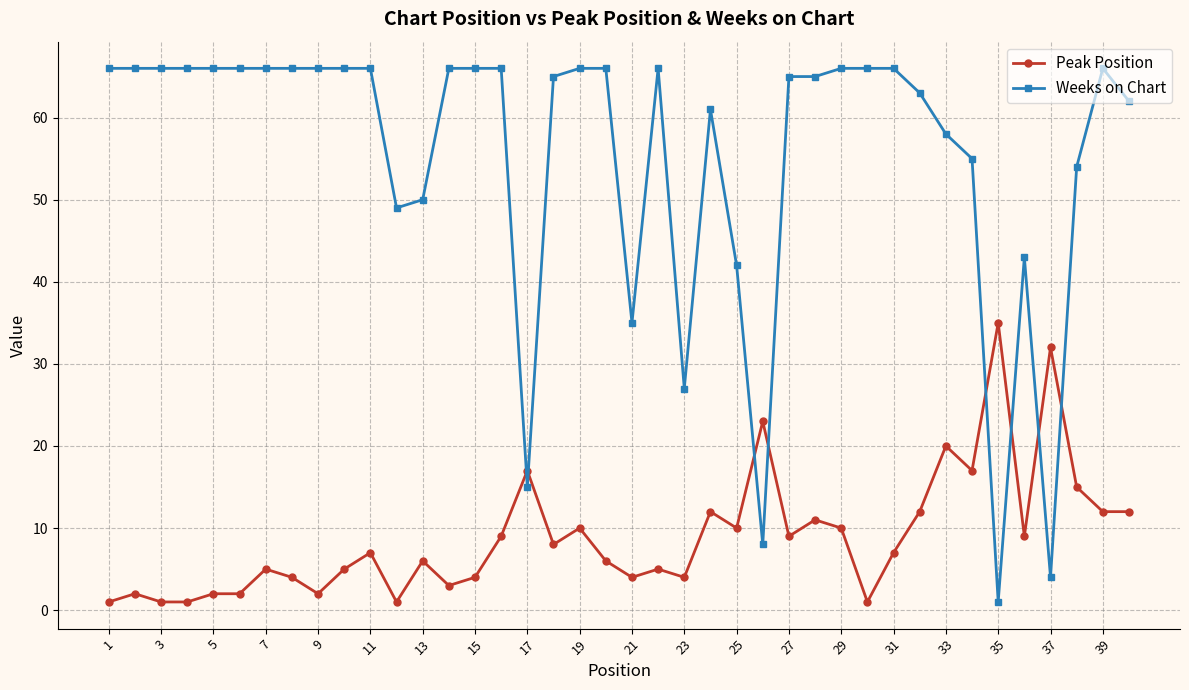

List the series in order of their peak value, lowest first.

Peak Position, Weeks on Chart